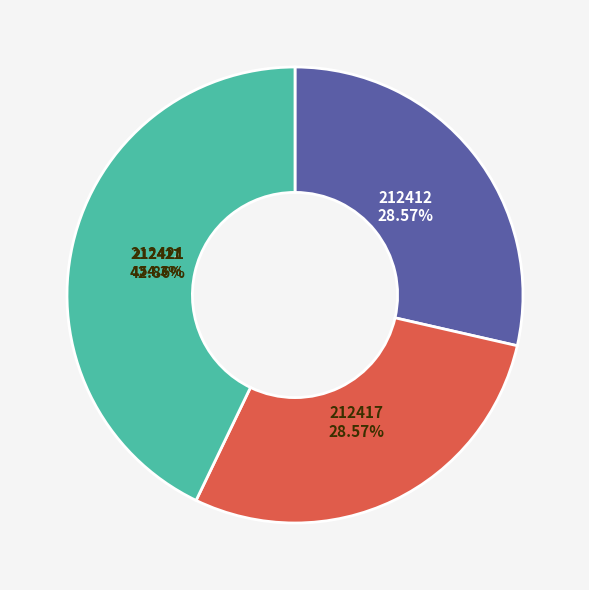

To the nearest percent, what is the difference between the largest and smallest slice percentages?

14%